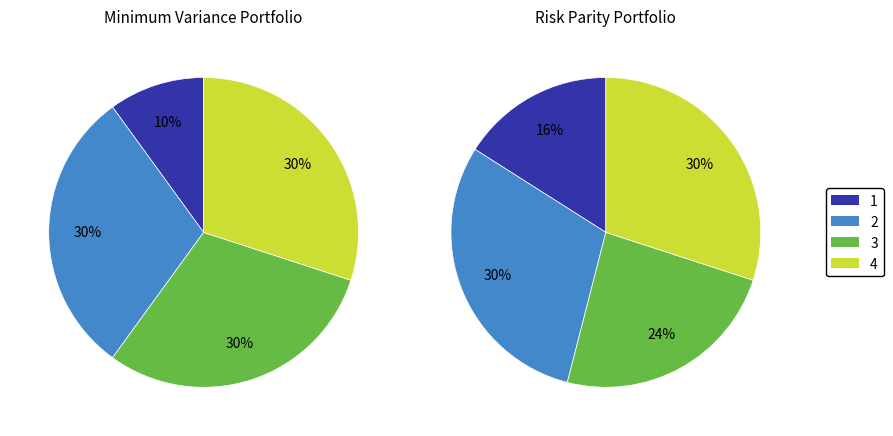

What is the smallest slice in the pie chart?

1